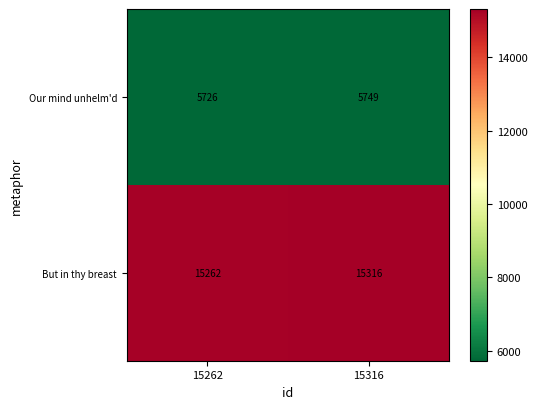

What is the greatest value displayed?

15316